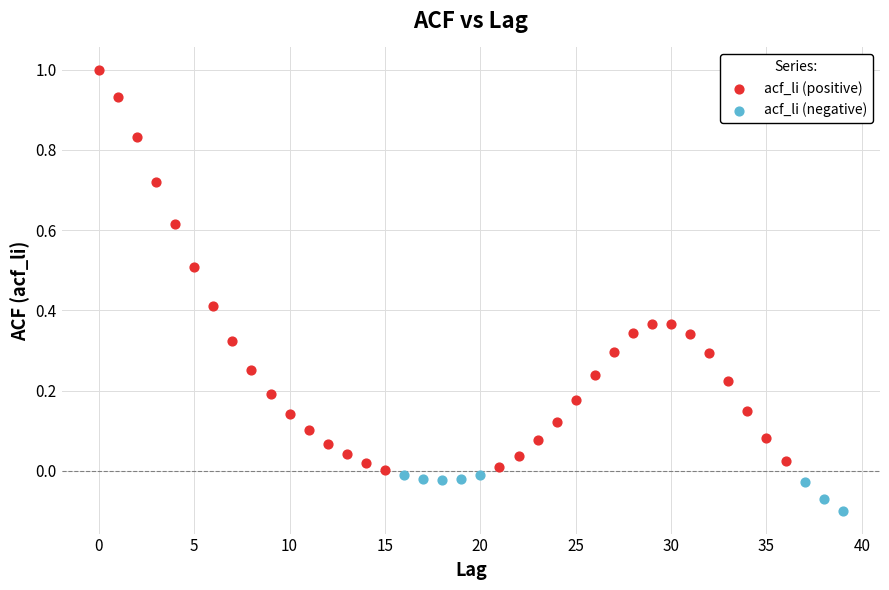

Which series reaches the maximum Y coordinate?

acf_li (positive)